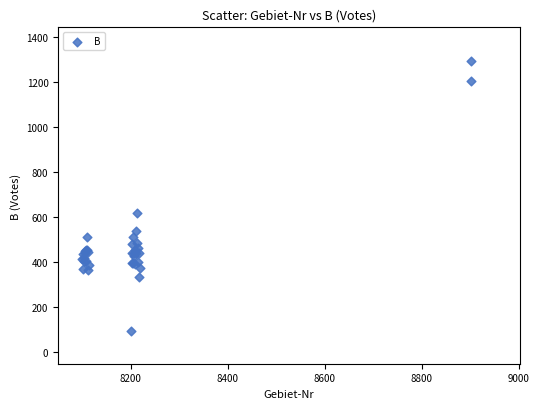

What Y value in the scatter plot is closest to 692?

618